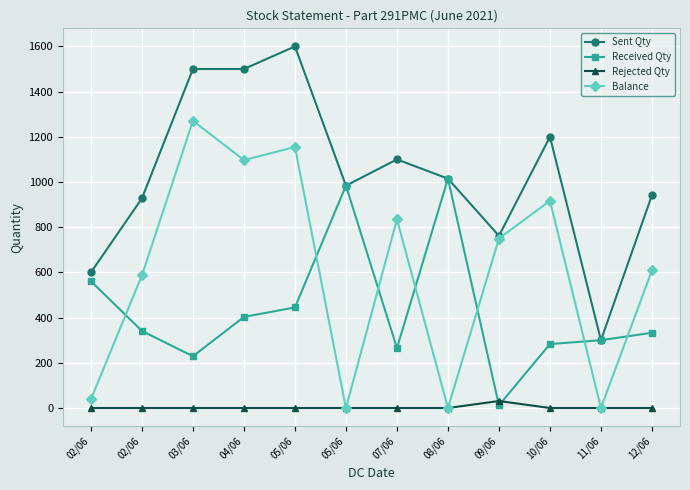

What are all the series names shown in the legend?

Sent Qty, Received Qty, Rejected Qty, Balance